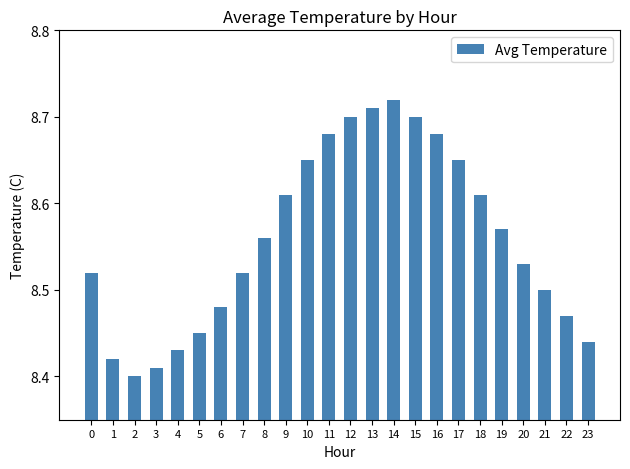

What is the sum of all values?

205.4